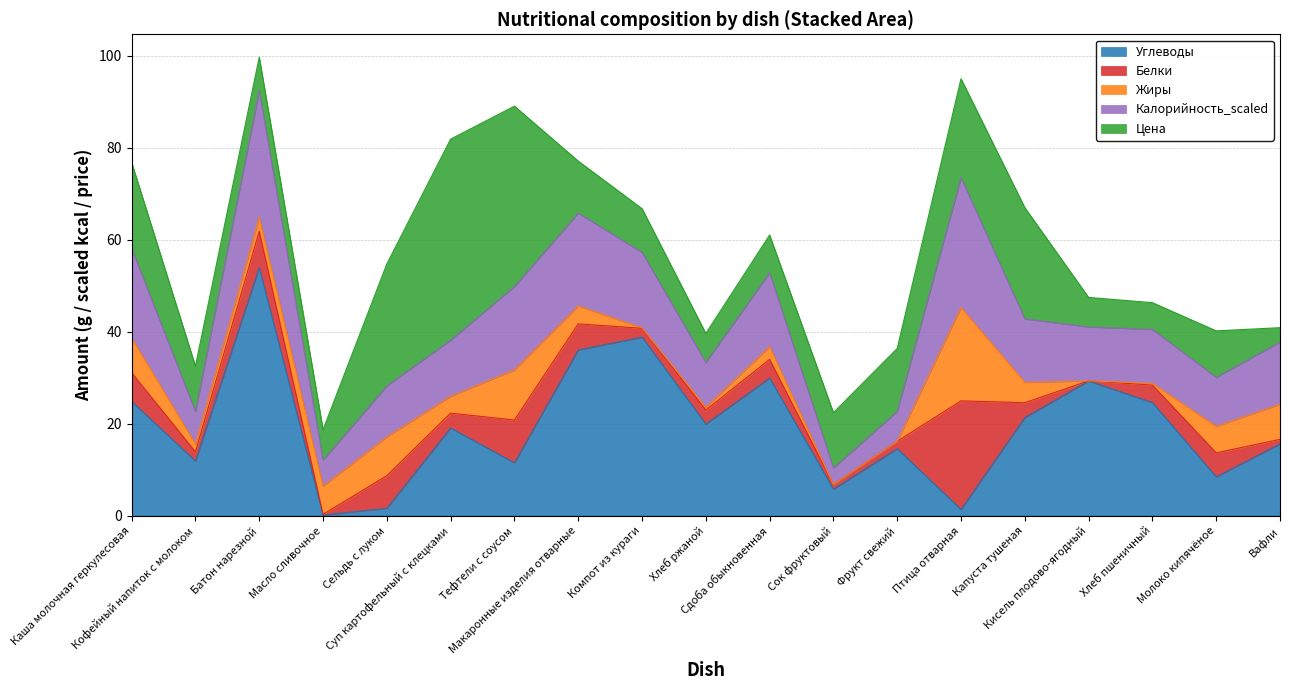

Is the value of Цена at Тефтели с соусом greater than the value of Углеводы at Макаронные изделия отварные?

Yes